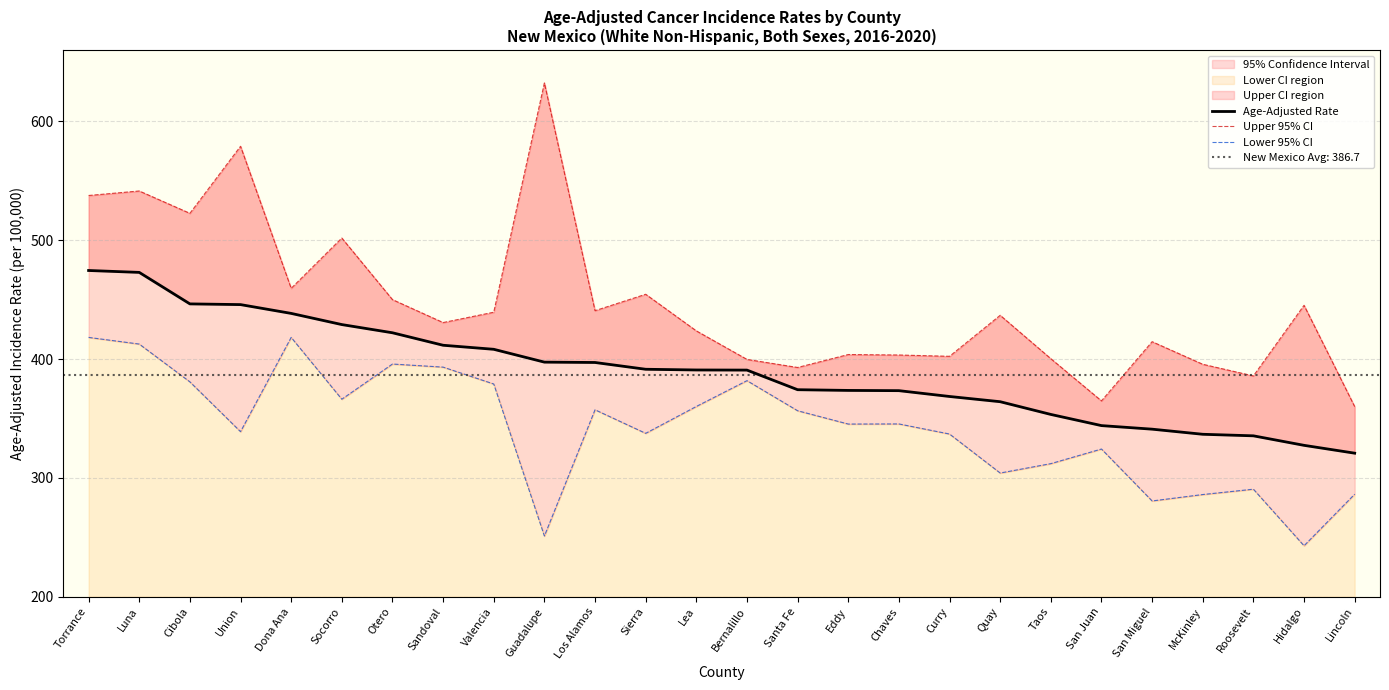

What is the sum of the Lower 95% CI values at Curry and Santa Fe?

693.4